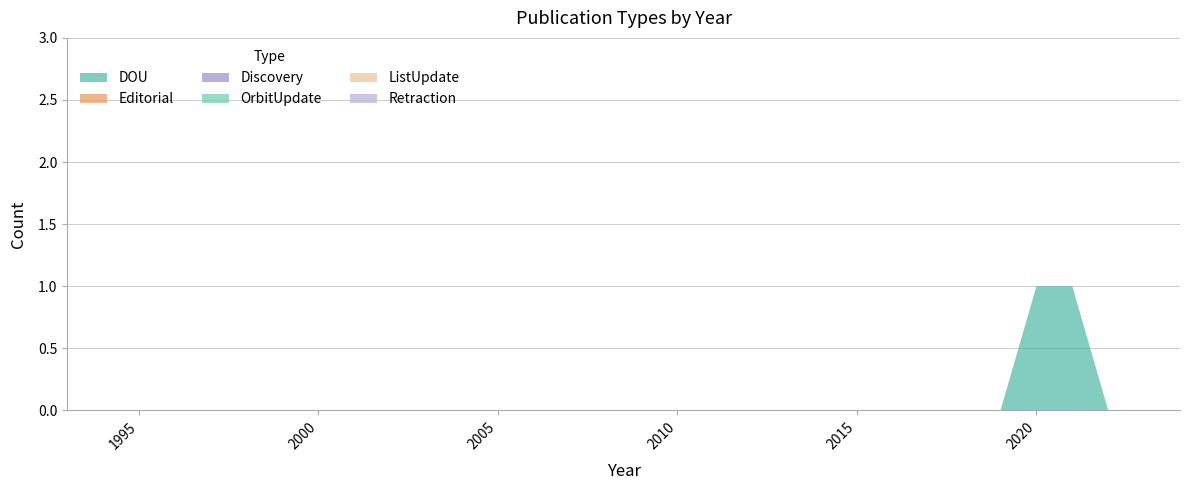

Reading right to left, list all the values displayed in this chart.

DOU: 2024=0	2023=0	2022=0	2021=1	2020=1	2019=0	2018=0	2017=0	2016=0	2015=0	2014=0	2013=0	2012=0	2011=0	2010=0	2009=0	2008=0	2007=0	2006=0	2005=0	2004=0	2003=0	2002=0	2001=0	2000=0	1999=0	1998=0	1997=0	1996=0	1995=0	1994=0	1993=0
Editorial: 2024=0	2023=0	2022=0	2021=0	2020=0	2019=0	2018=0	2017=0	2016=0	2015=0	2014=0	2013=0	2012=0	2011=0	2010=0	2009=0	2008=0	2007=0	2006=0	2005=0	2004=0	2003=0	2002=0	2001=0	2000=0	1999=0	1998=0	1997=0	1996=0	1995=0	1994=0	1993=0
Discovery: 2024=0	2023=0	2022=0	2021=0	2020=0	2019=0	2018=0	2017=0	2016=0	2015=0	2014=0	2013=0	2012=0	2011=0	2010=0	2009=0	2008=0	2007=0	2006=0	2005=0	2004=0	2003=0	2002=0	2001=0	2000=0	1999=0	1998=0	1997=0	1996=0	1995=0	1994=0	1993=0
OrbitUpdate: 2024=0	2023=0	2022=0	2021=0	2020=0	2019=0	2018=0	2017=0	2016=0	2015=0	2014=0	2013=0	2012=0	2011=0	2010=0	2009=0	2008=0	2007=0	2006=0	2005=0	2004=0	2003=0	2002=0	2001=0	2000=0	1999=0	1998=0	1997=0	1996=0	1995=0	1994=0	1993=0
ListUpdate: 2024=0	2023=0	2022=0	2021=0	2020=0	2019=0	2018=0	2017=0	2016=0	2015=0	2014=0	2013=0	2012=0	2011=0	2010=0	2009=0	2008=0	2007=0	2006=0	2005=0	2004=0	2003=0	2002=0	2001=0	2000=0	1999=0	1998=0	1997=0	1996=0	1995=0	1994=0	1993=0
Retraction: 2024=0	2023=0	2022=0	2021=0	2020=0	2019=0	2018=0	2017=0	2016=0	2015=0	2014=0	2013=0	2012=0	2011=0	2010=0	2009=0	2008=0	2007=0	2006=0	2005=0	2004=0	2003=0	2002=0	2001=0	2000=0	1999=0	1998=0	1997=0	1996=0	1995=0	1994=0	1993=0